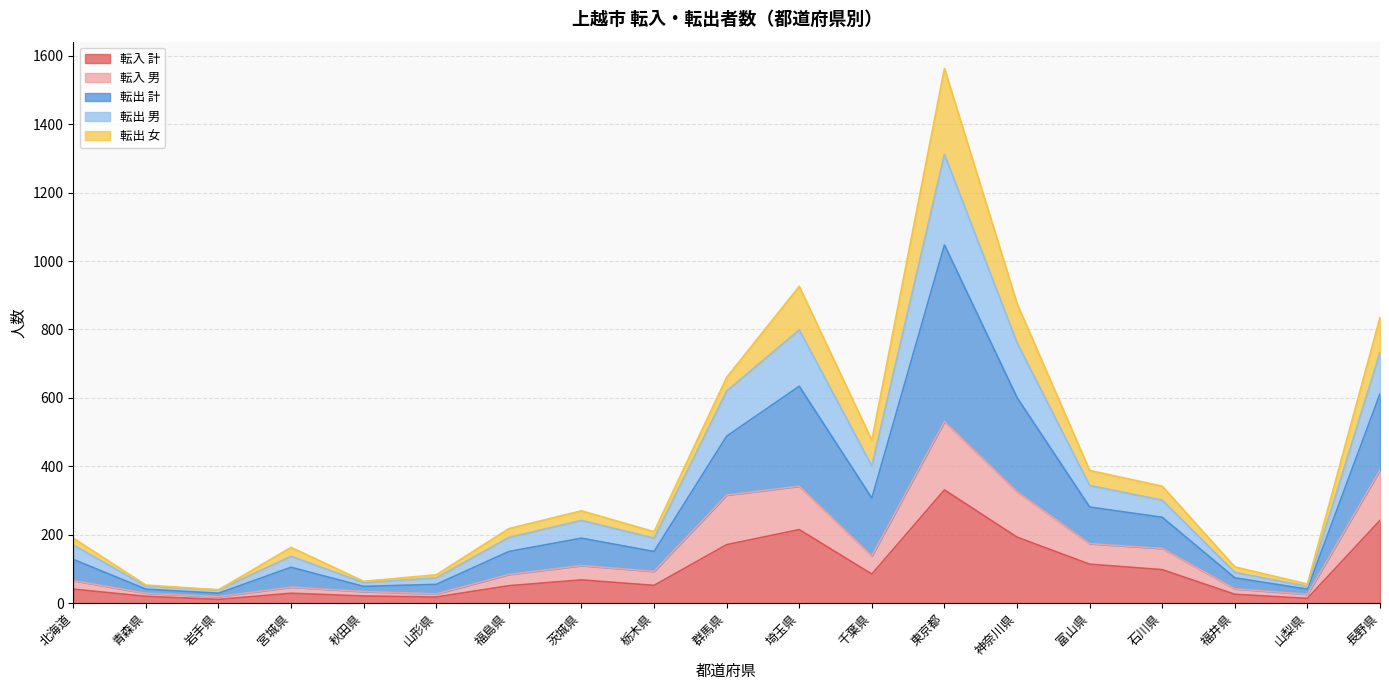

True or false: 転入 男 and 転出 計 cross at least once.

False